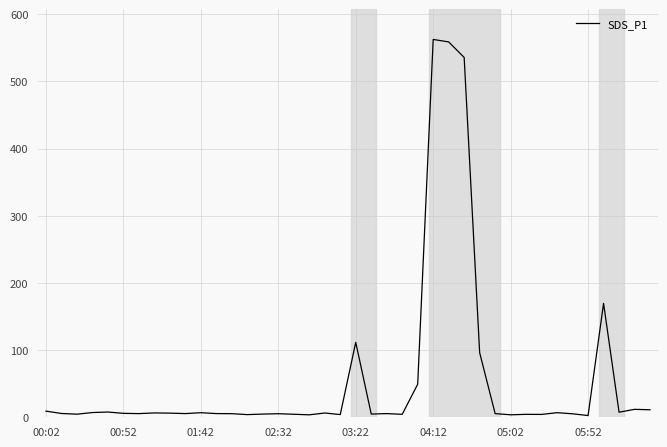

What is the sum of all values?

2275.4